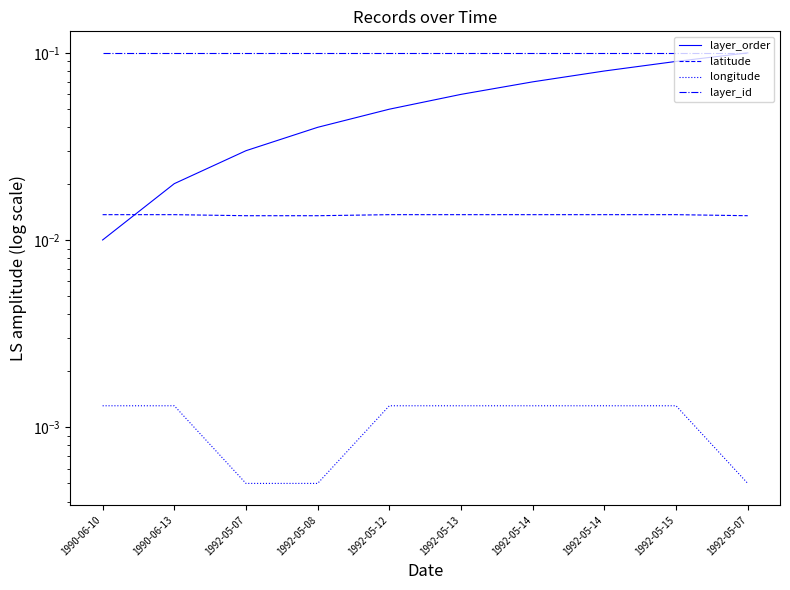

Count the number of data series in this chart.

4